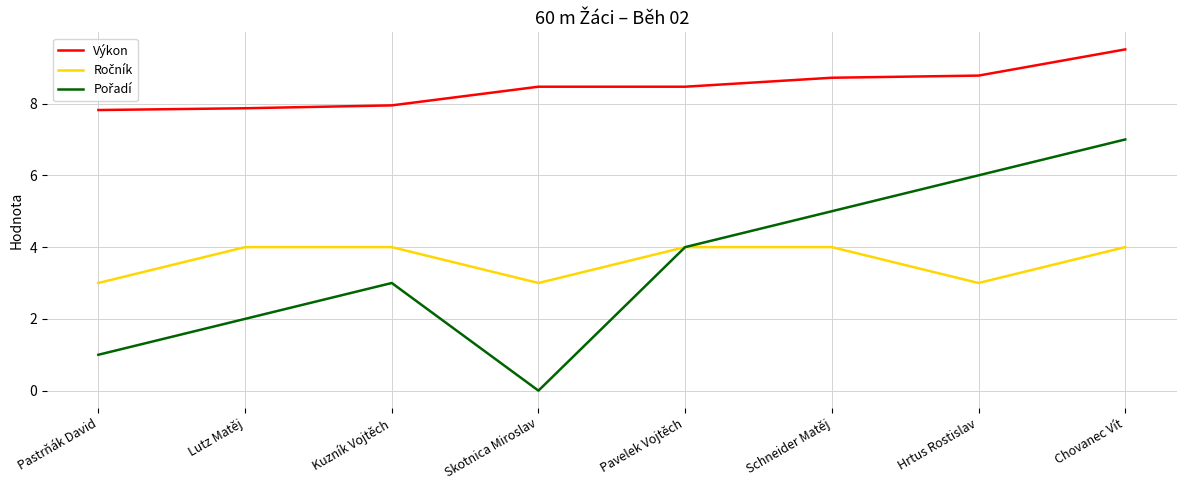

What is the approximate value of Výkon at Kuzník Vojtěch?

8.0